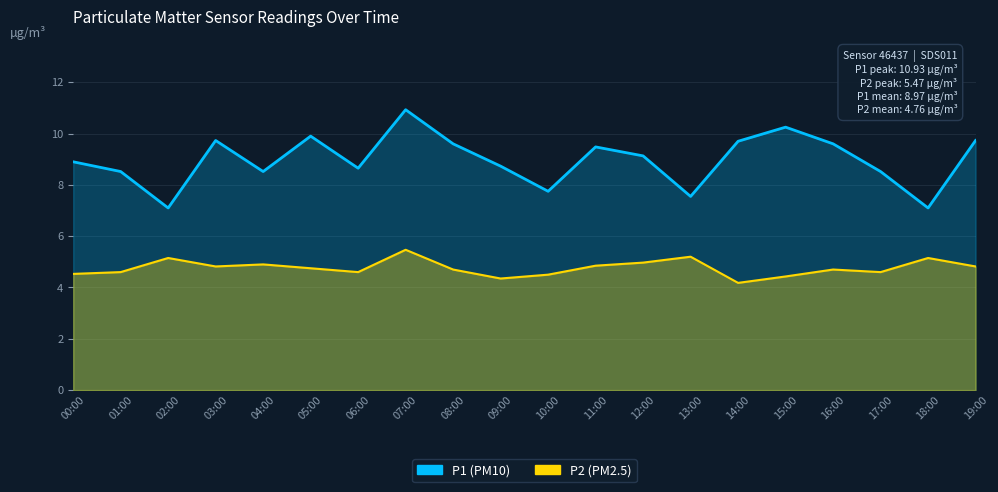

What is the label of the 20th point from the left?

19:00